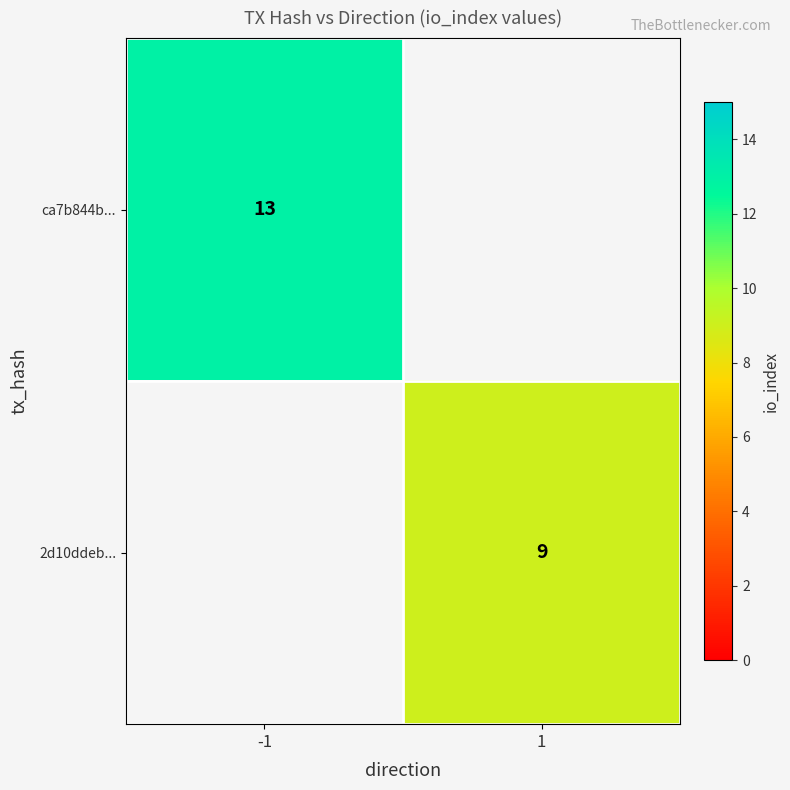

Count the number of data series in this chart.

2